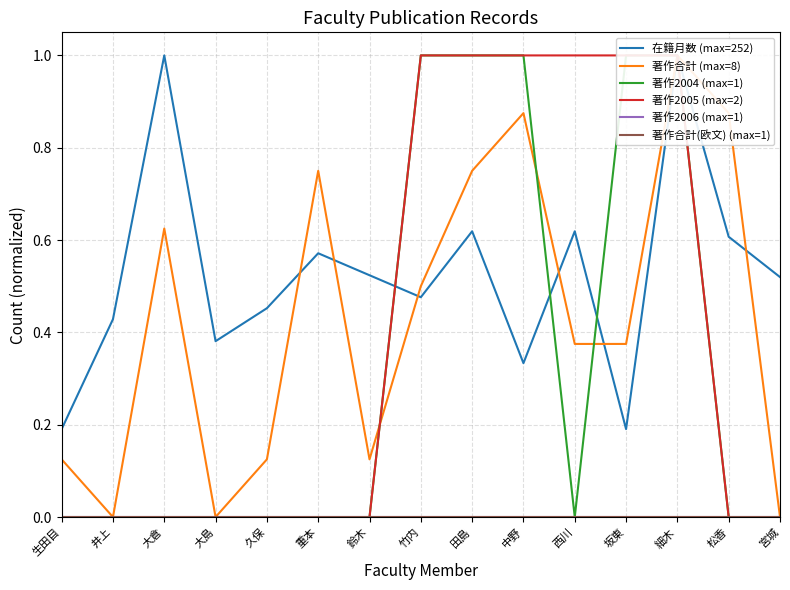

At which label does 著作2005 (max=2) reach its minimum?

生田目